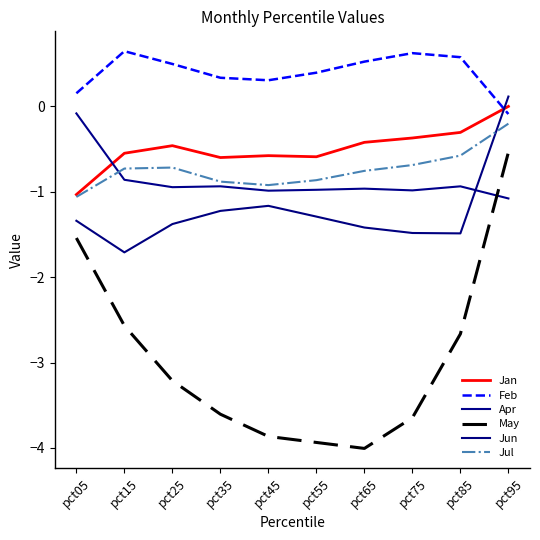

Where is the first local maximum for Jan?

pct25